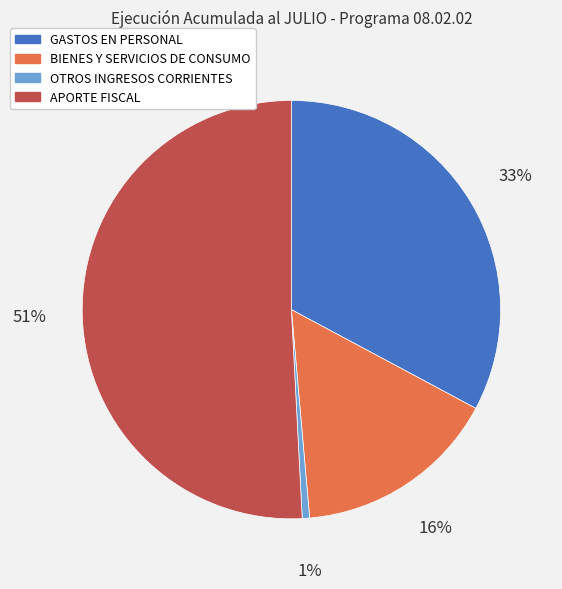

Is it true that OTROS INGRESOS CORRIENTES is 1% of the pie?

True